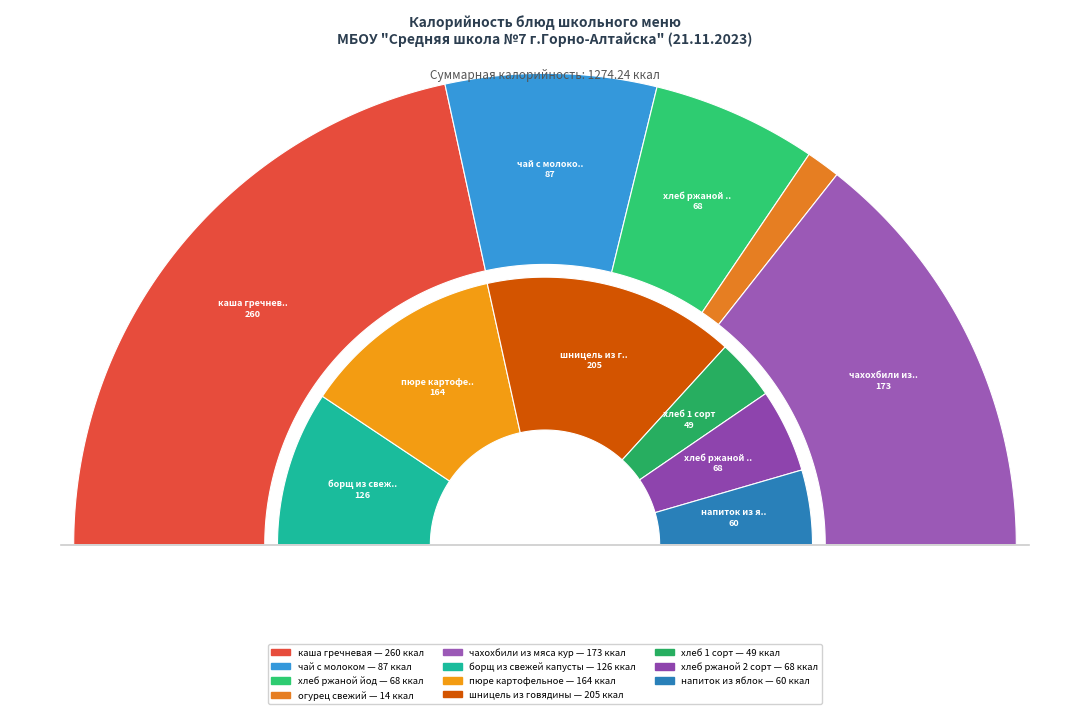

True or false: огурец свежий accounts for 12% of the total.

False